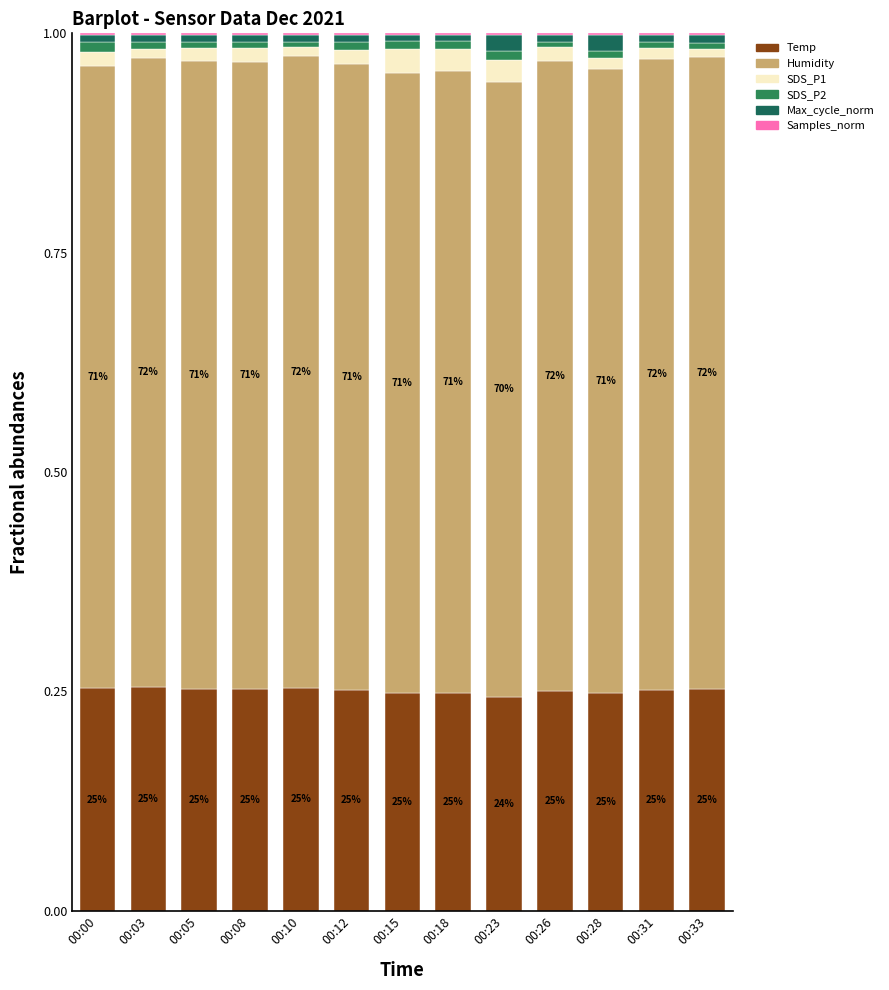

At which label is Max_cycle_norm closest to 0?

00:15